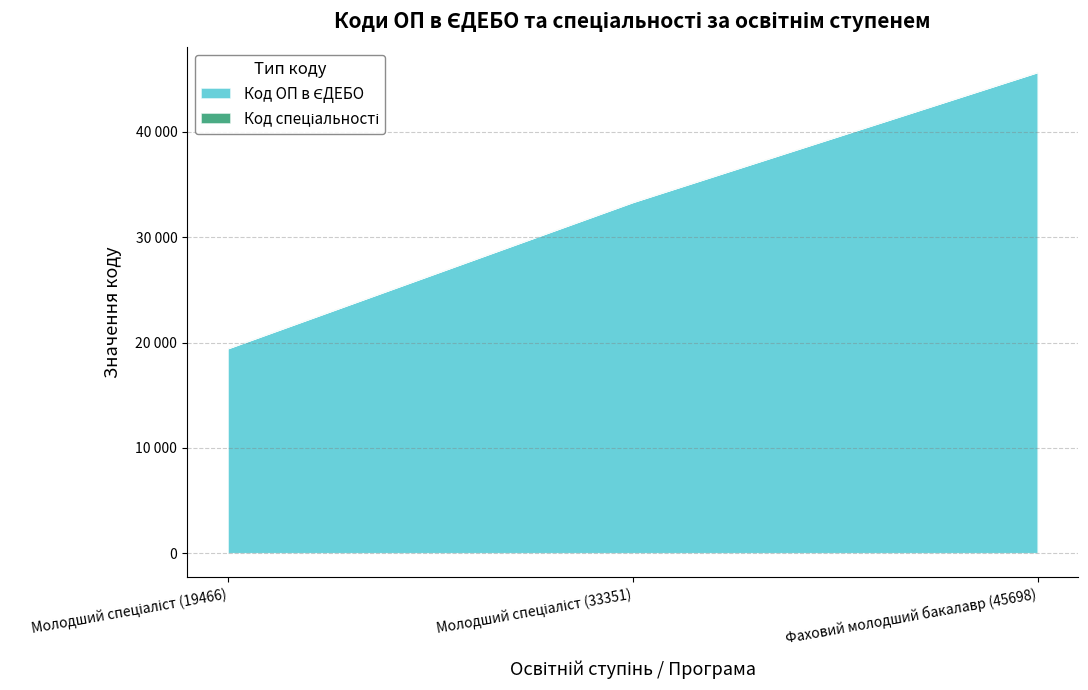

What is the sum of all values?

98515